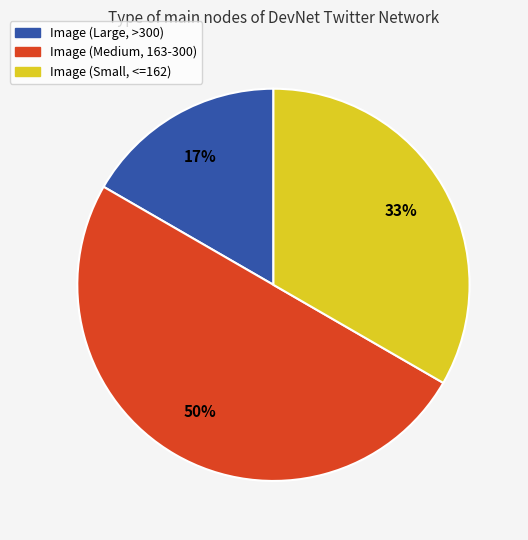

To the nearest percent, what is the average slice percentage?

33%